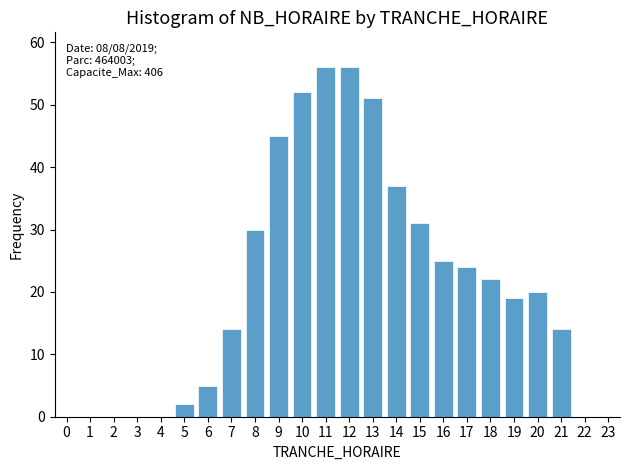

Reading right to left, what are all the values shown in this chart?

23=0	22=0	21=14	20=20	19=19	18=22	17=24	16=25	15=31	14=37	13=51	12=56	11=56	10=52	9=45	8=30	7=14	6=5	5=2	4=0	3=0	2=0	1=0	0=0